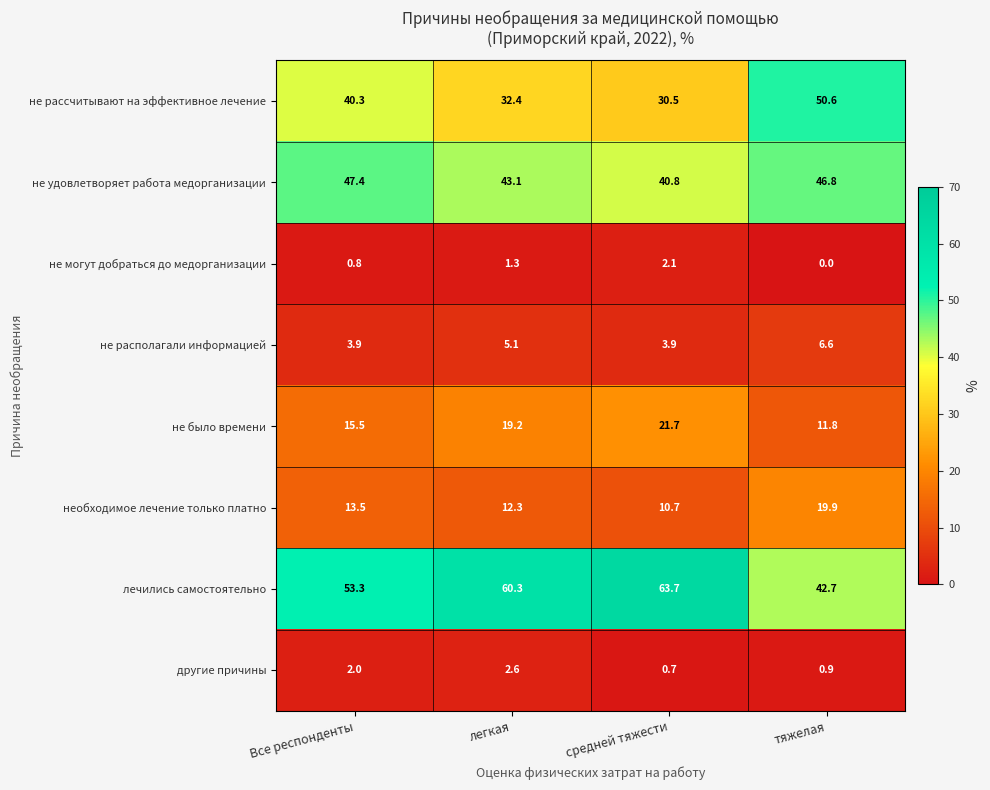

At which category is the sum across all series the highest?

тяжелая